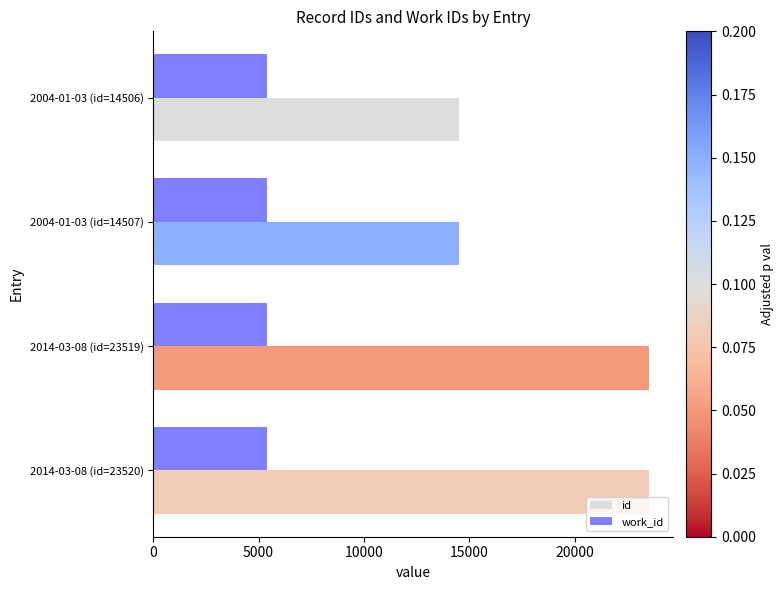

Which series has the largest total across all categories?

id